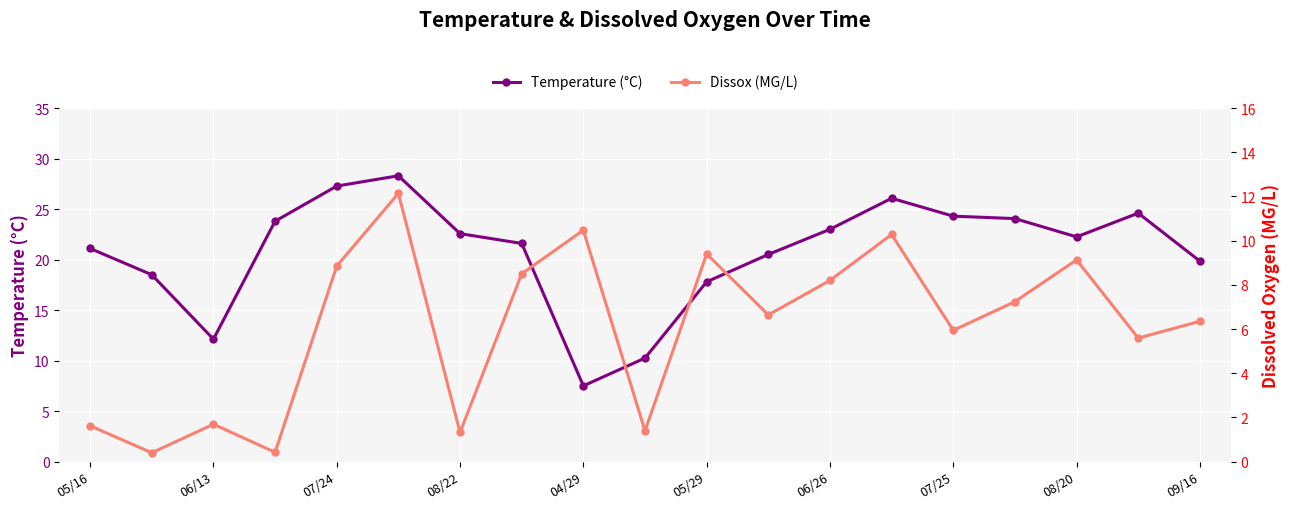

Is it true that Temperature (°C) equals 20.5 at 06/13?

False